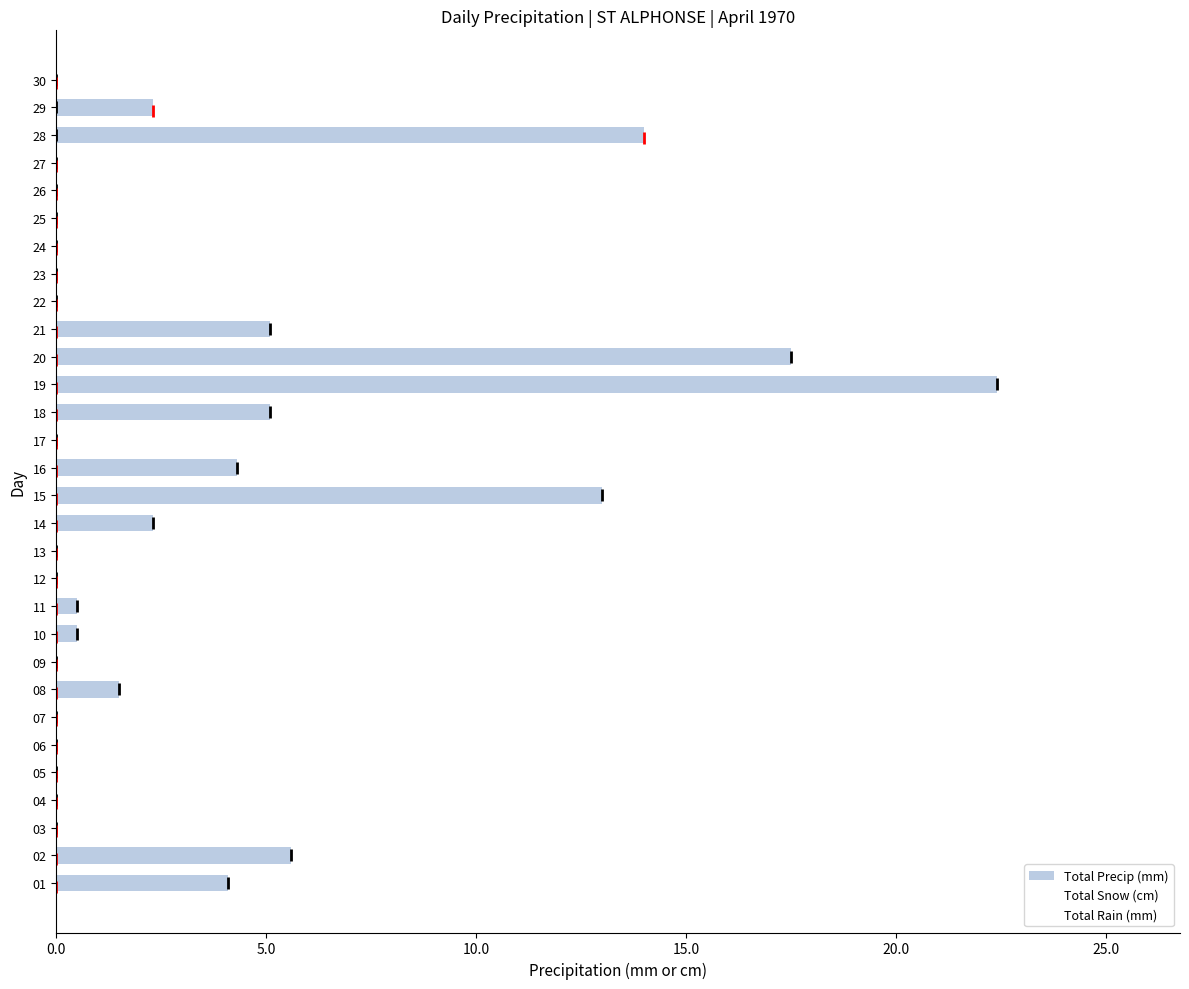

True or false: Total Precip (mm) has a value of 0.0 at 13.

True